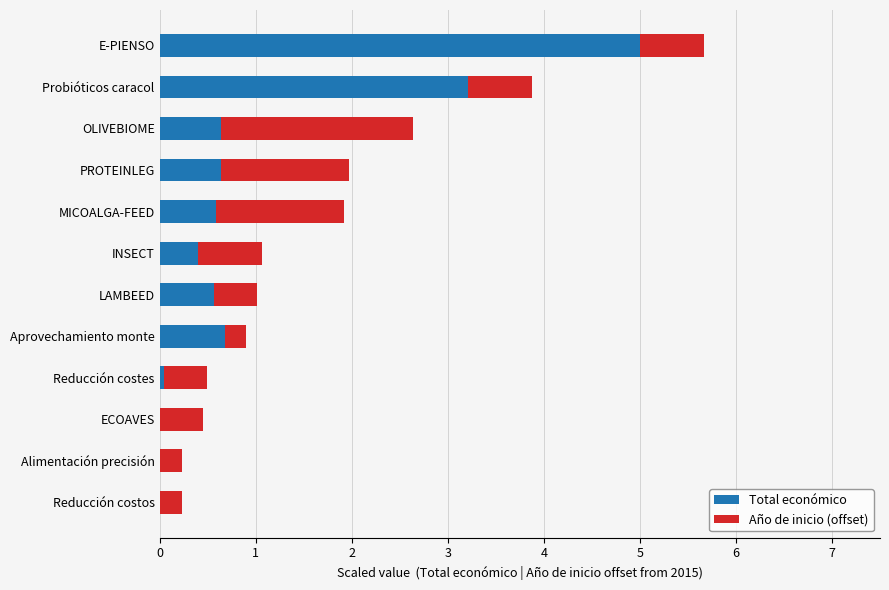

The value of Total económico at Reducción costos is 0.0. True or false?

True